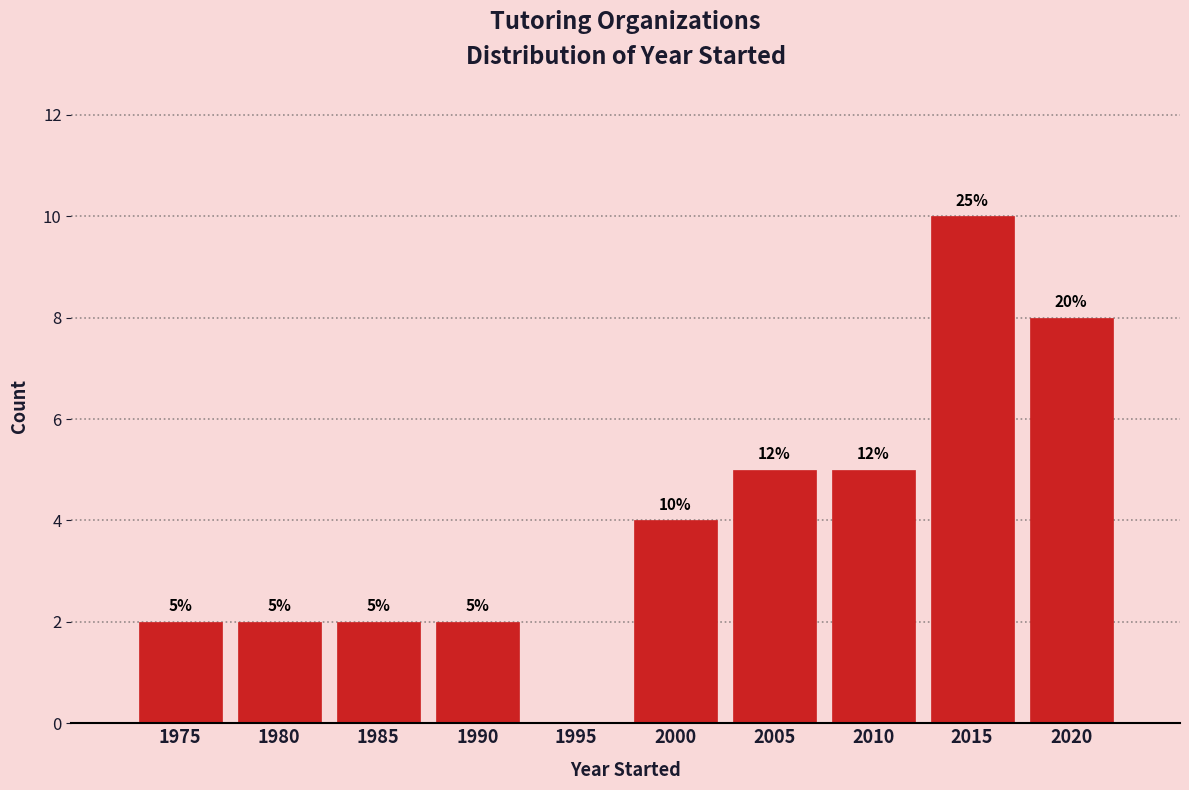

Reading left to right, what are all the values shown in this chart?

1975=2	1980=2	1985=2	1990=2	1995=0	2000=4	2005=5	2010=5	2015=10	2020=8